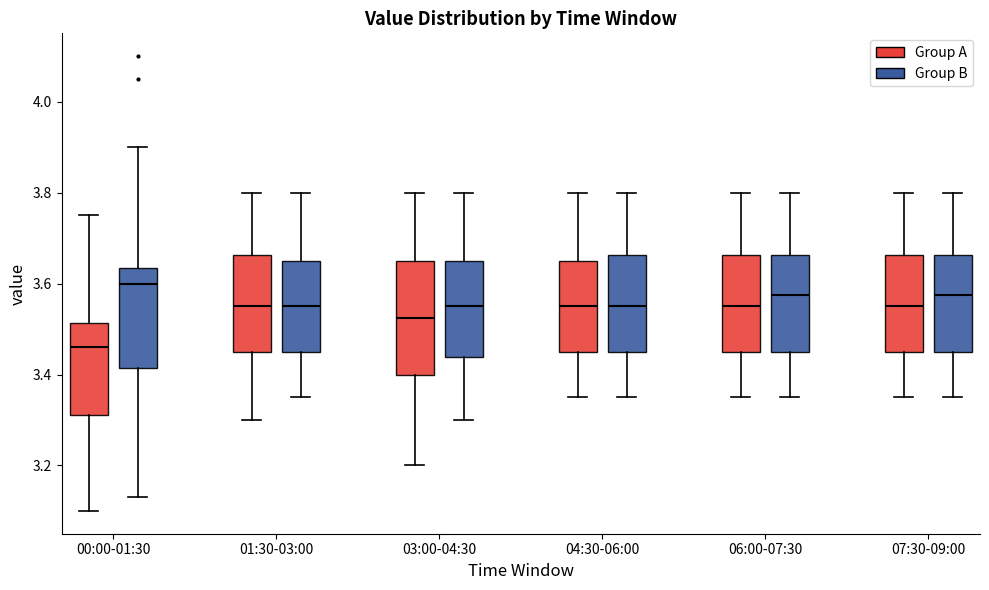

Reading left to right, transcribe this box plot: for each box, give where its median line is, the range the box spans, and where its two whiskers end, as read against the y-axis. The values are not printed on the chart, so give them approximately, as read against the axis.

00:00-01:30 (Group A): median 3.46, box 3.32 to 3.52, whiskers 3.10 to 3.76
00:00-01:30 (Group B): median 3.60, box 3.42 to 3.64, whiskers 3.14 to 3.90
01:30-03:00 (Group A): median 3.56, box 3.46 to 3.66, whiskers 3.30 to 3.80
01:30-03:00 (Group B): median 3.56, box 3.46 to 3.66, whiskers 3.36 to 3.80
03:00-04:30 (Group A): median 3.52, box 3.40 to 3.66, whiskers 3.20 to 3.80
03:00-04:30 (Group B): median 3.56, box 3.44 to 3.66, whiskers 3.30 to 3.80
04:30-06:00 (Group A): median 3.56, box 3.46 to 3.66, whiskers 3.36 to 3.80
04:30-06:00 (Group B): median 3.56, box 3.46 to 3.66, whiskers 3.36 to 3.80
06:00-07:30 (Group A): median 3.56, box 3.46 to 3.66, whiskers 3.36 to 3.80
06:00-07:30 (Group B): median 3.58, box 3.46 to 3.66, whiskers 3.36 to 3.80
07:30-09:00 (Group A): median 3.56, box 3.46 to 3.66, whiskers 3.36 to 3.80
07:30-09:00 (Group B): median 3.58, box 3.46 to 3.66, whiskers 3.36 to 3.80